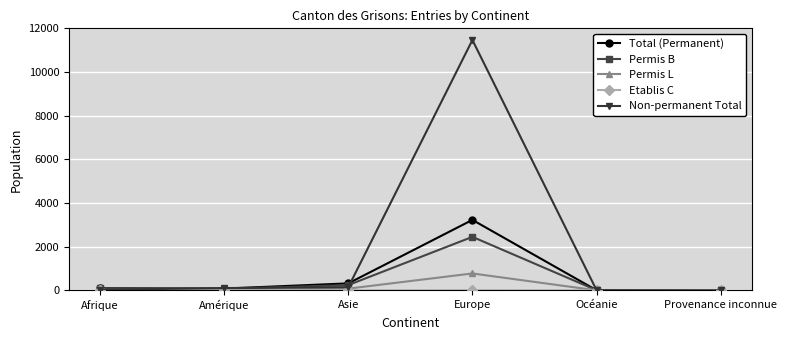

How many data points in Non-permanent Total are less than 104?

3